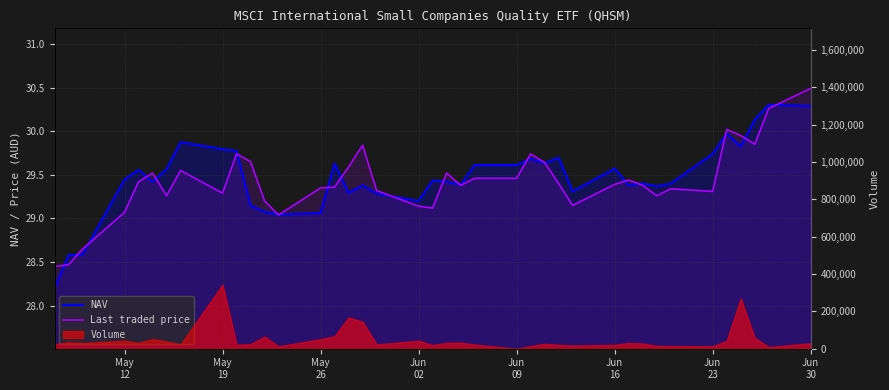

What is the total value across all series at Jun
09?

59.0